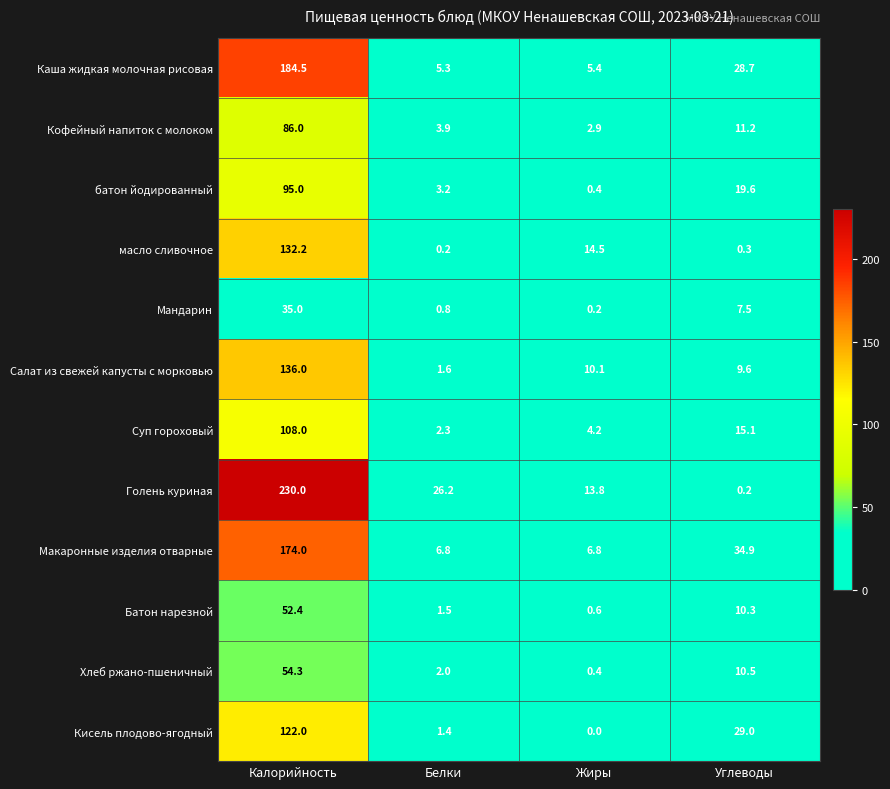

What is the greatest value displayed?

230.0